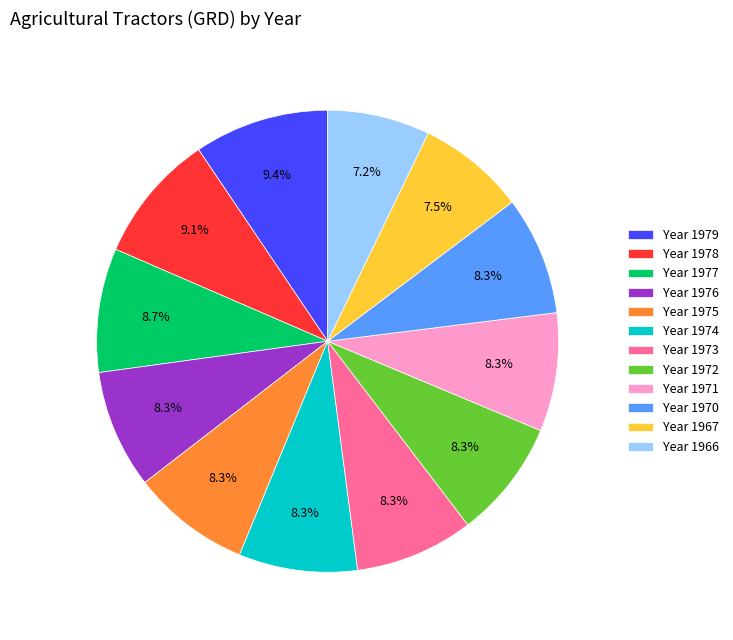

Combined, do Year 1979 and Year 1971 account for over 50%?

No